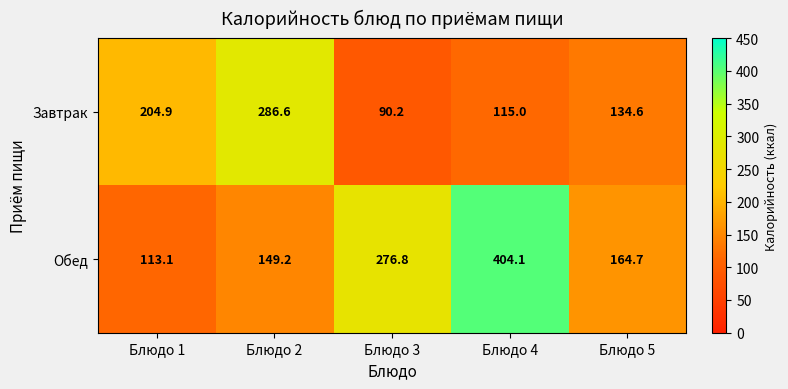

At Блюдо 2, list the series in order from largest to smallest.

Завтрак, Обед